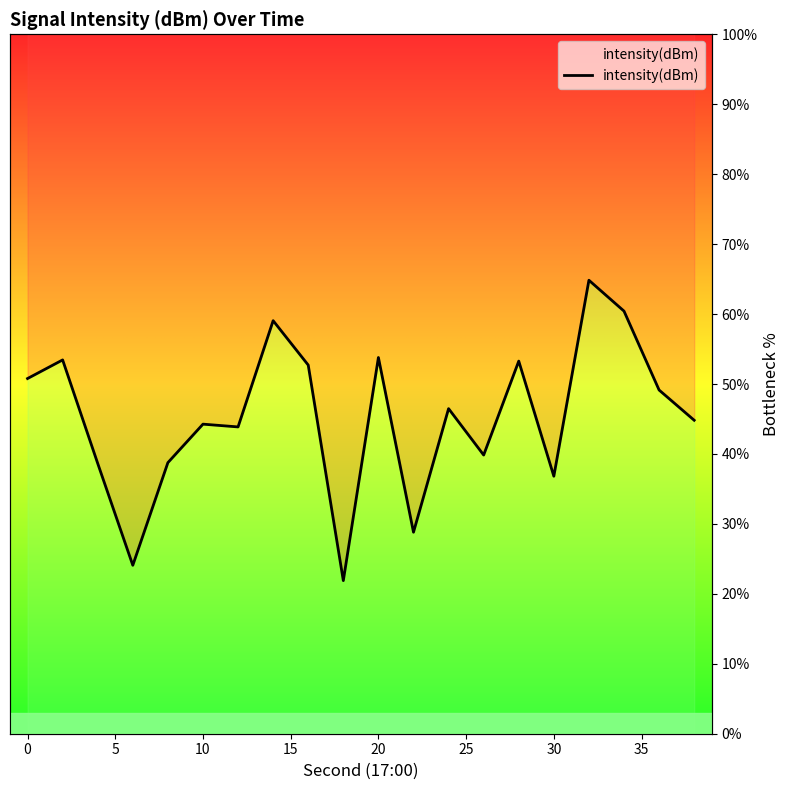

How many points are lower than both their immediate neighbors (excluding endpoints)?

6